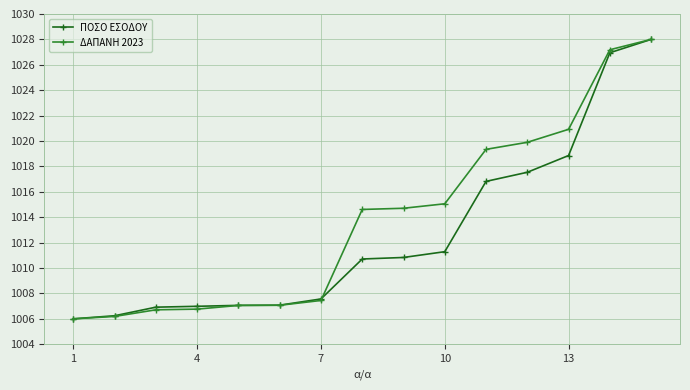

Which series has the largest total across all categories?

ΔΑΠΑΝΗ 2023